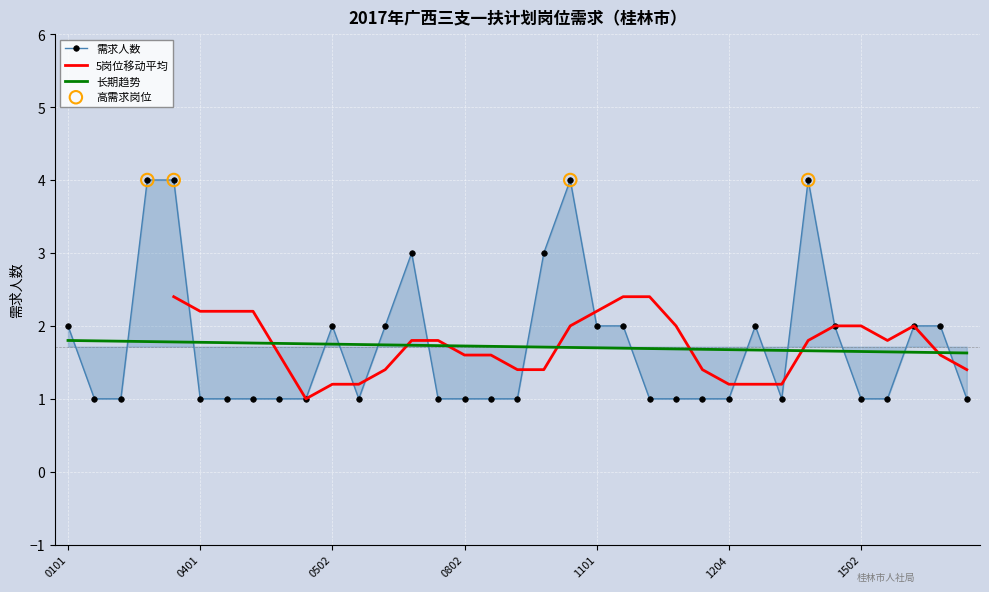

Approximately how many times larger is the value at 2017031602 compared to 2017031701?

2.0